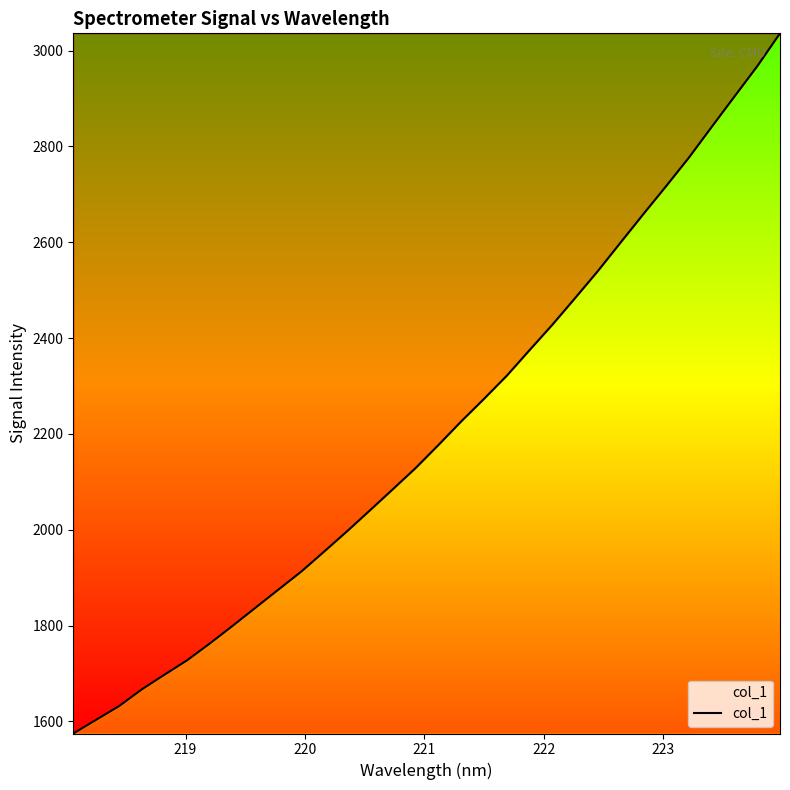

What is the greatest value displayed?

3036.2